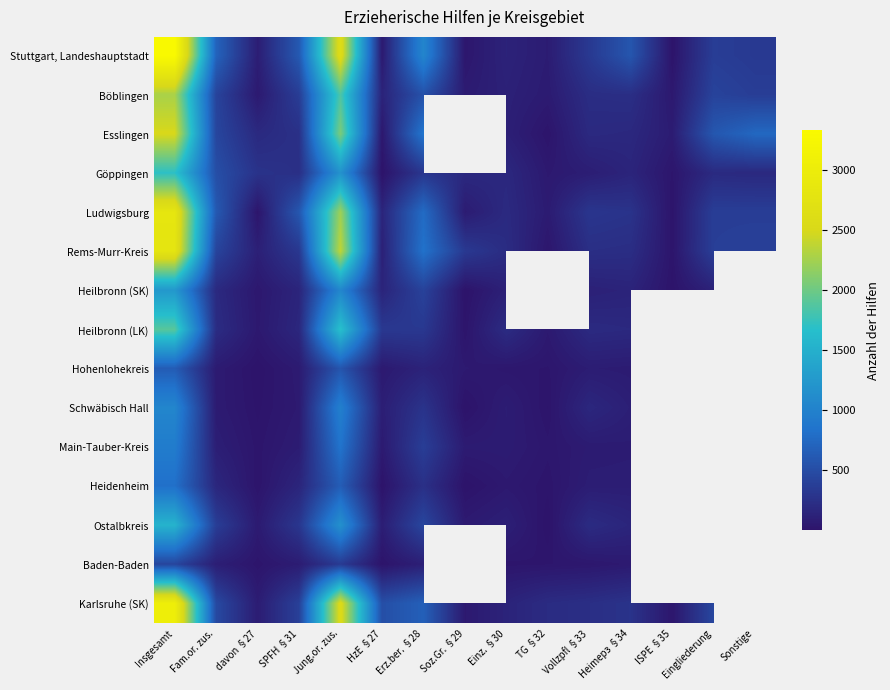

True or false: Schwäbisch Hall has a value of 8.8 at TG §32.

False